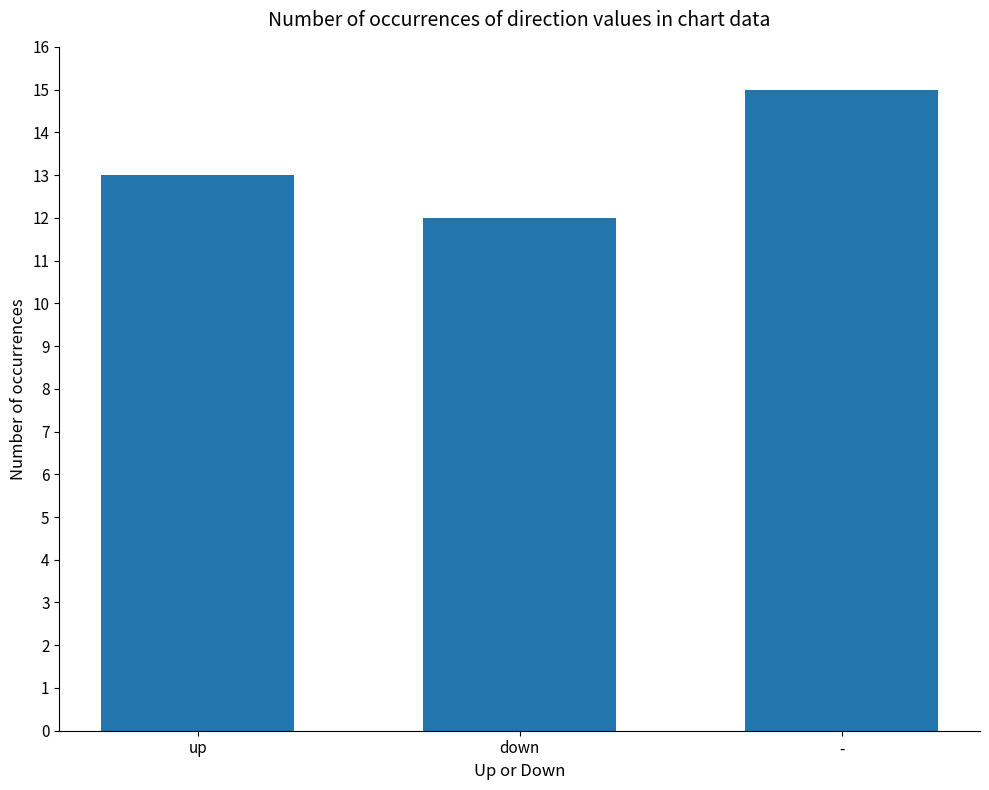

How many data points does each series have?

3